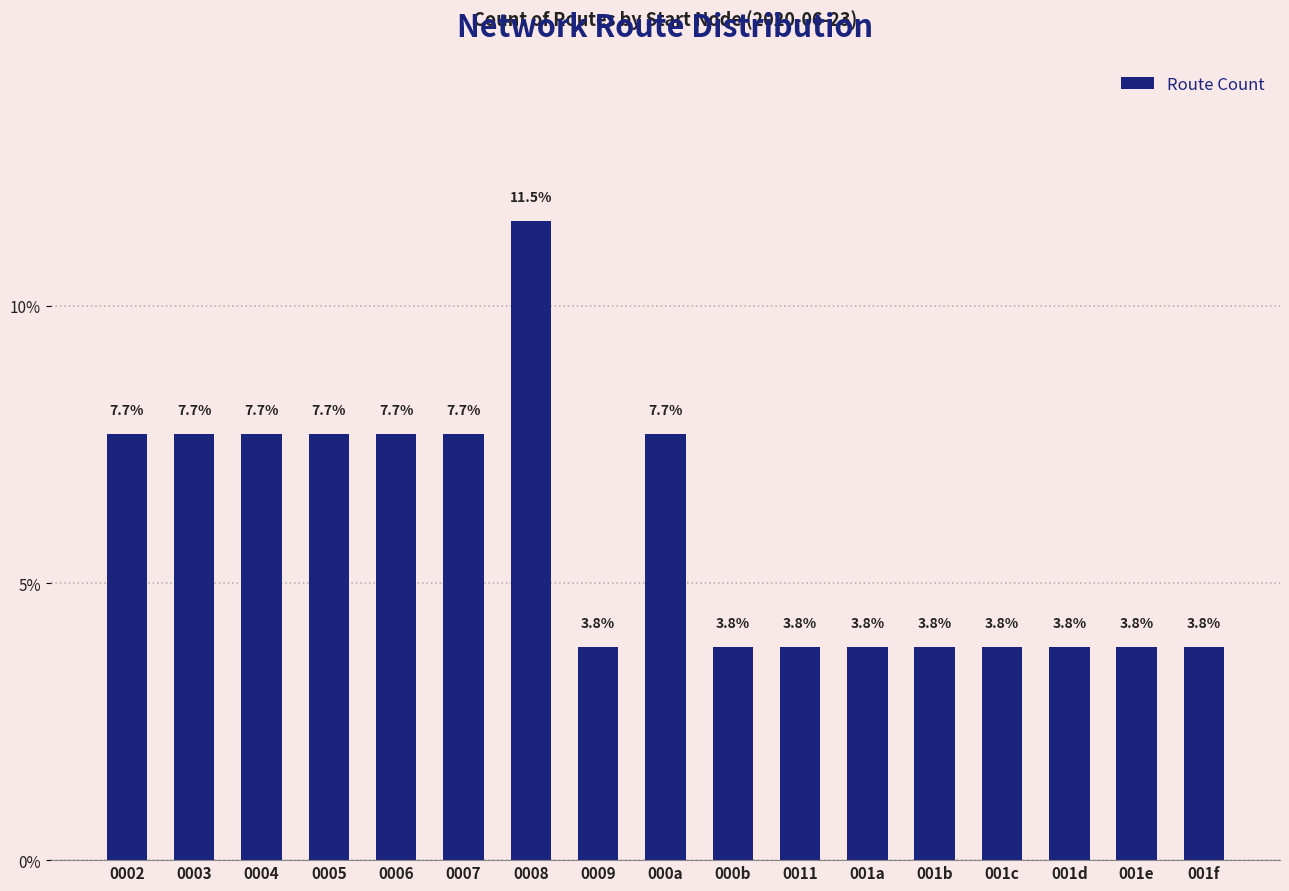

True or false: the data shows 0.1 at 0008.

True